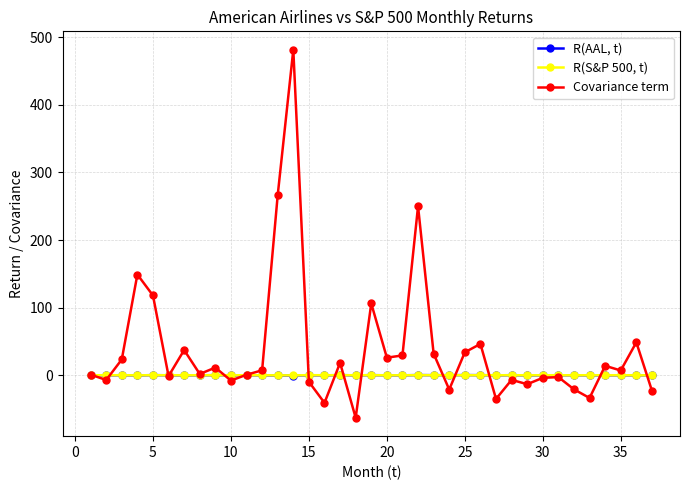

What is the value of the Covariance term point at the 24th from the left?

-21.1